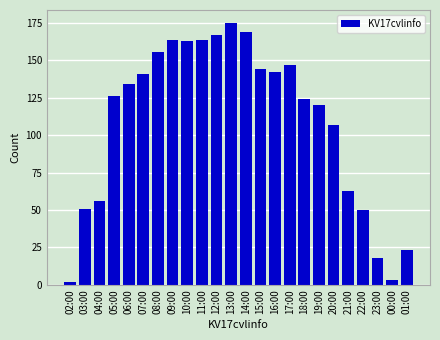

What is the change in value from 04:00 to 15:00?

+88